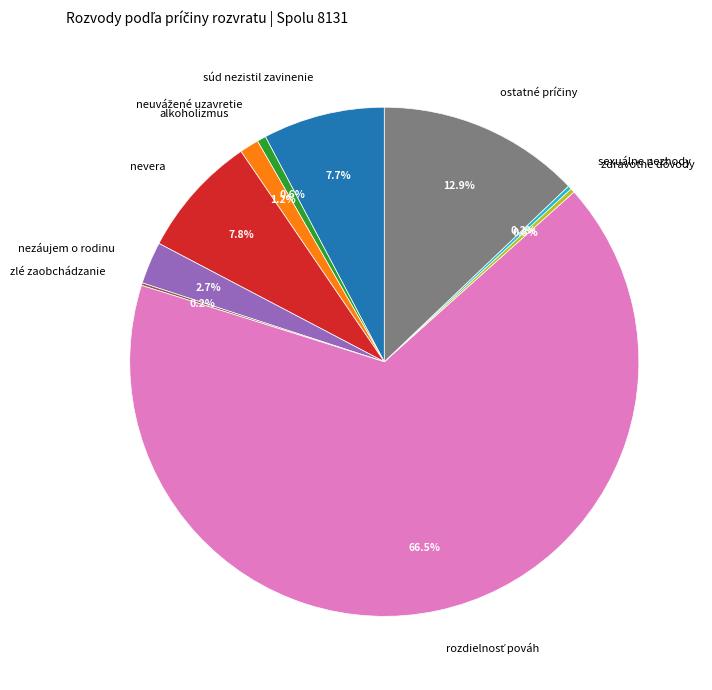

What percentage is the súd nezistil zavinenie slice, to the nearest percent?

8%